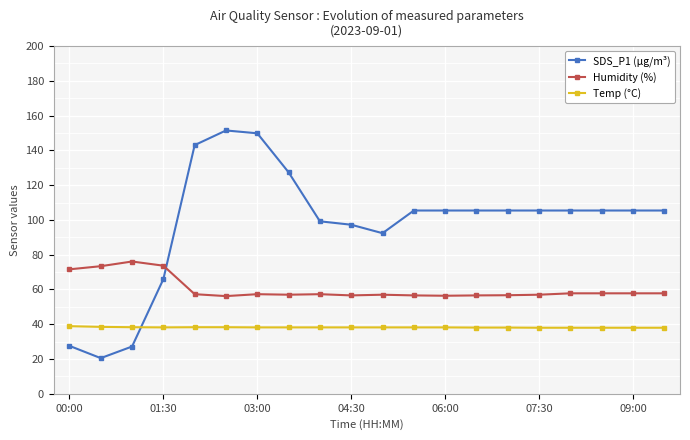

What is the value of the SDS_P1 (µg/m³) point at the 3rd from the left?

27.2